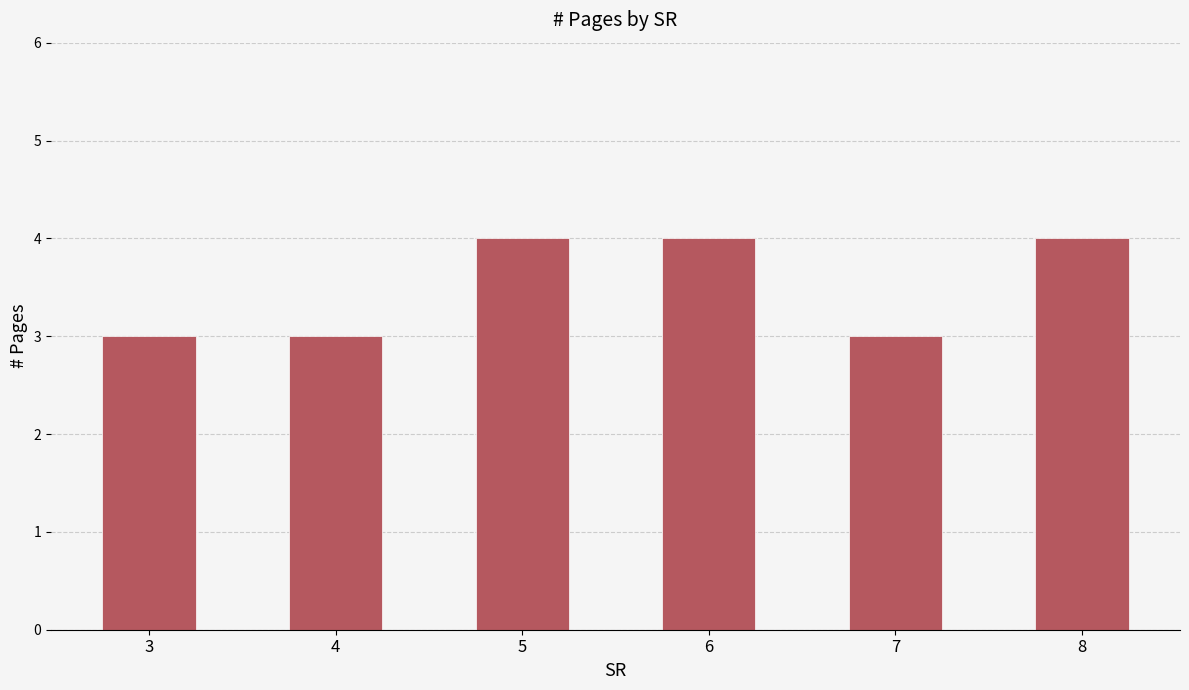

What is the value of the 5th bar from the left?

3